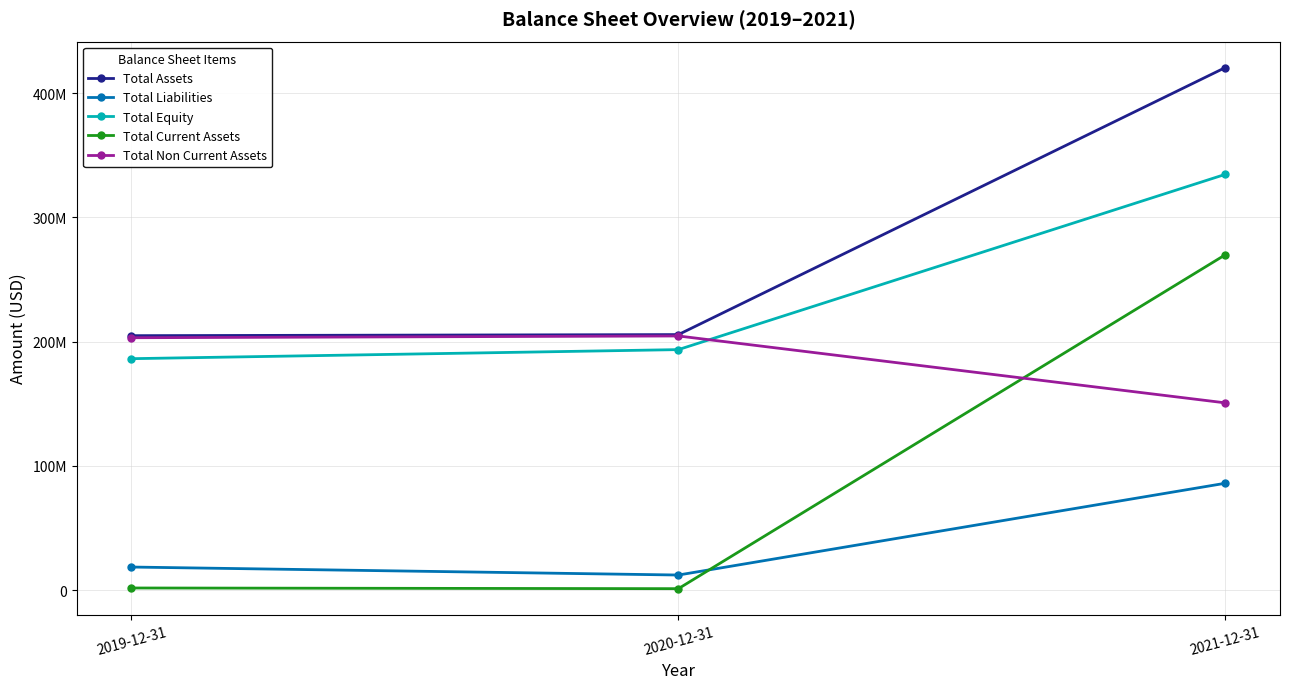

What are all the series names shown in the legend?

Total Assets, Total Liabilities, Total Equity, Total Current Assets, Total Non Current Assets